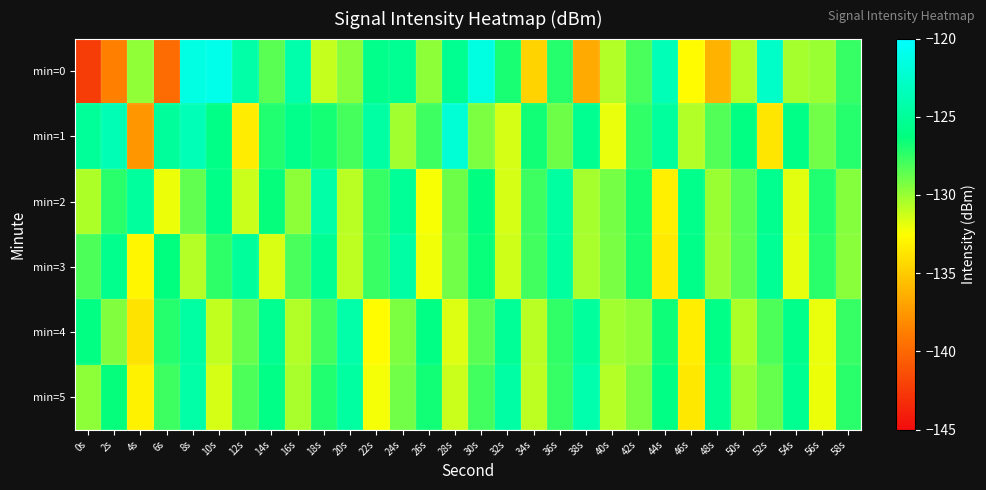

How many data points does each series have?

30